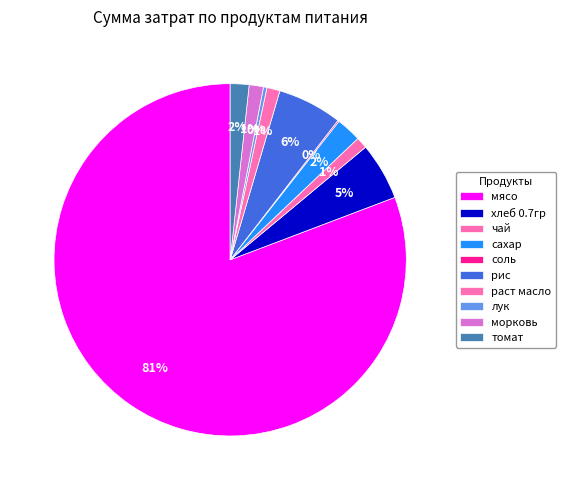

The сахар slice represents 2% of the pie. True or false?

True